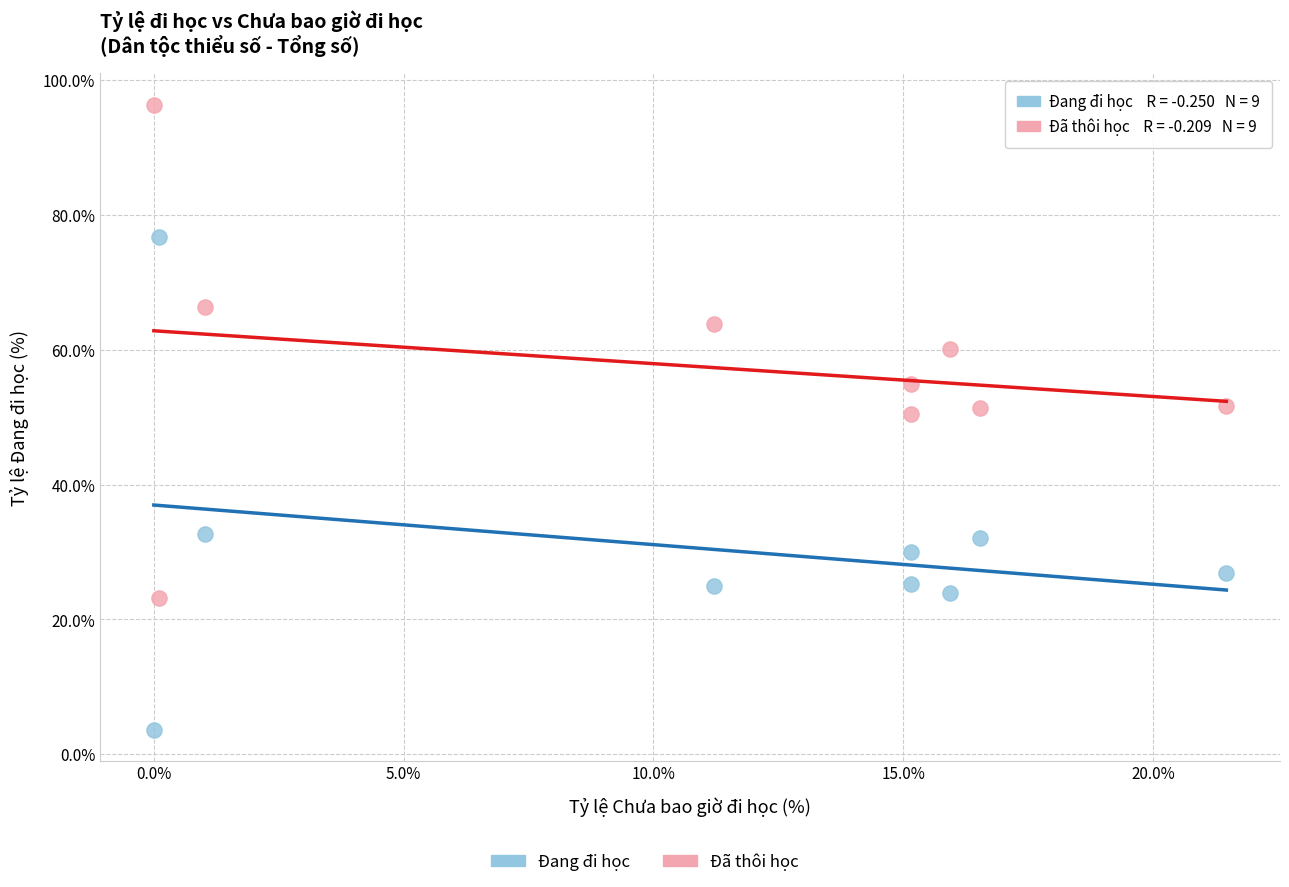

Which series reaches the minimum Y coordinate?

Đang đi học